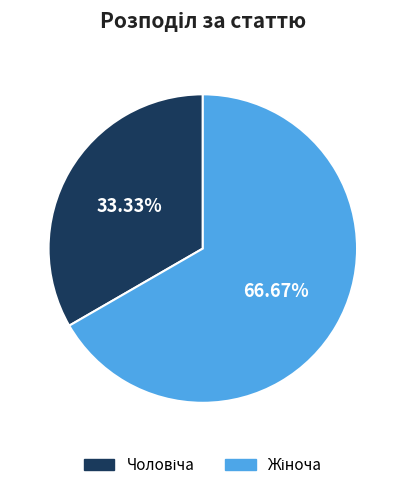

Rank the categories by value from highest to lowest.

Жіноча, Чоловіча